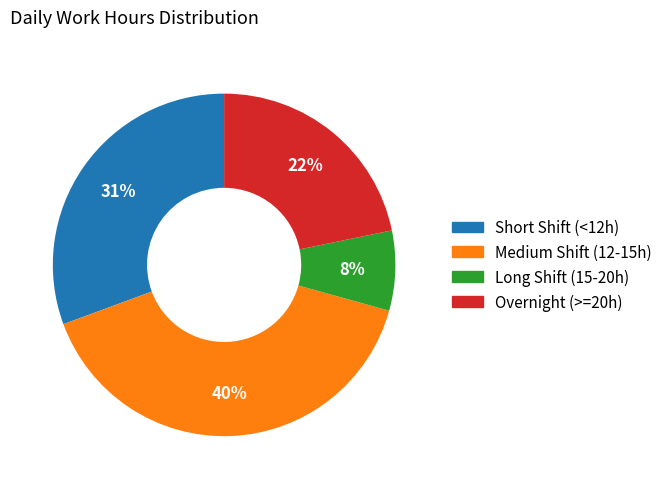

How many slices are in this pie chart?

4